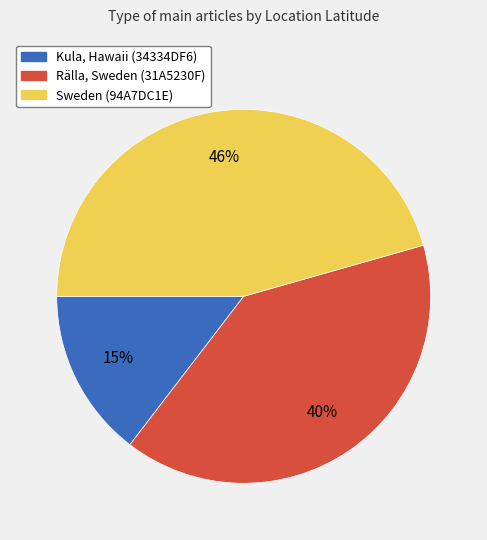

Does any single category account for the majority?

No